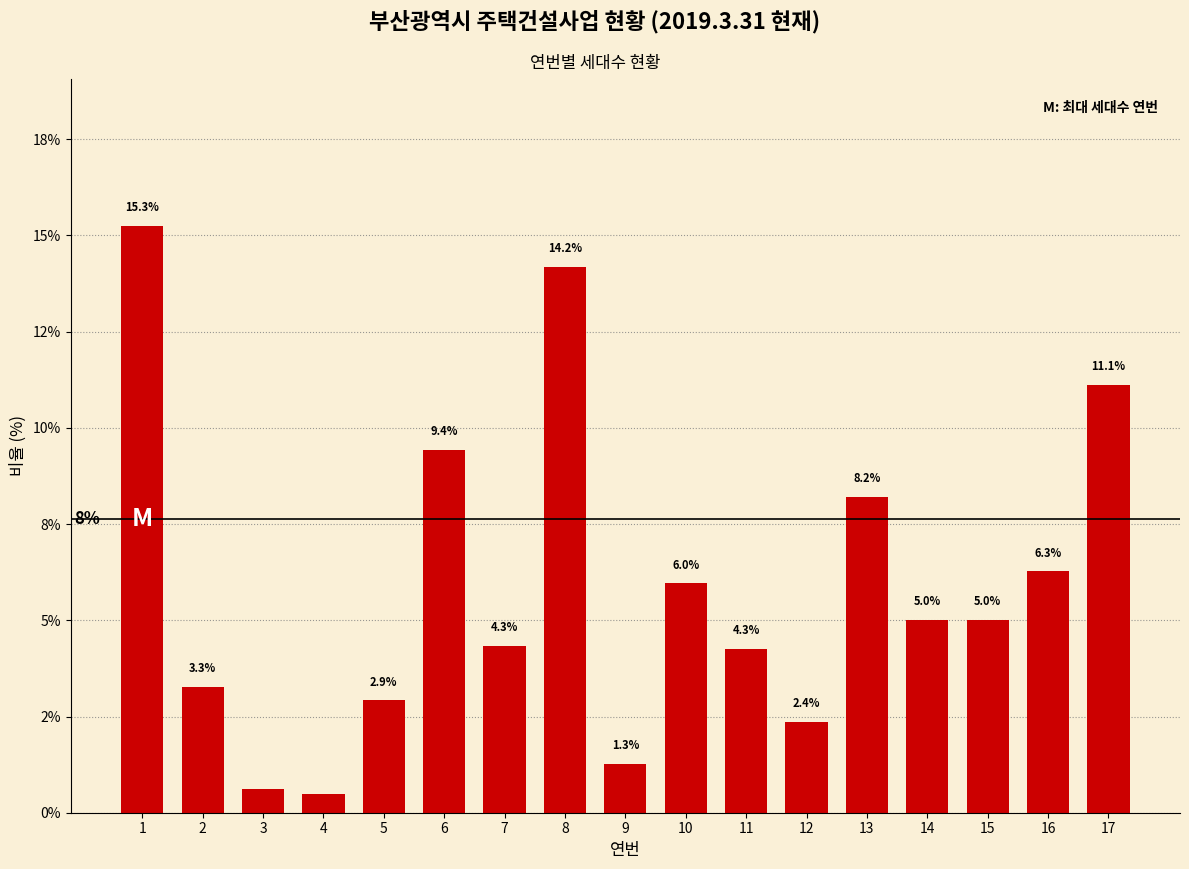

What is the maximum value shown in the chart?

15.3